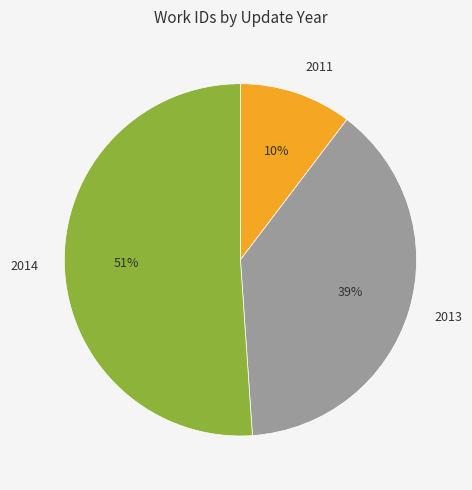

Combined, do 2011 and 2013 account for over 50%?

No